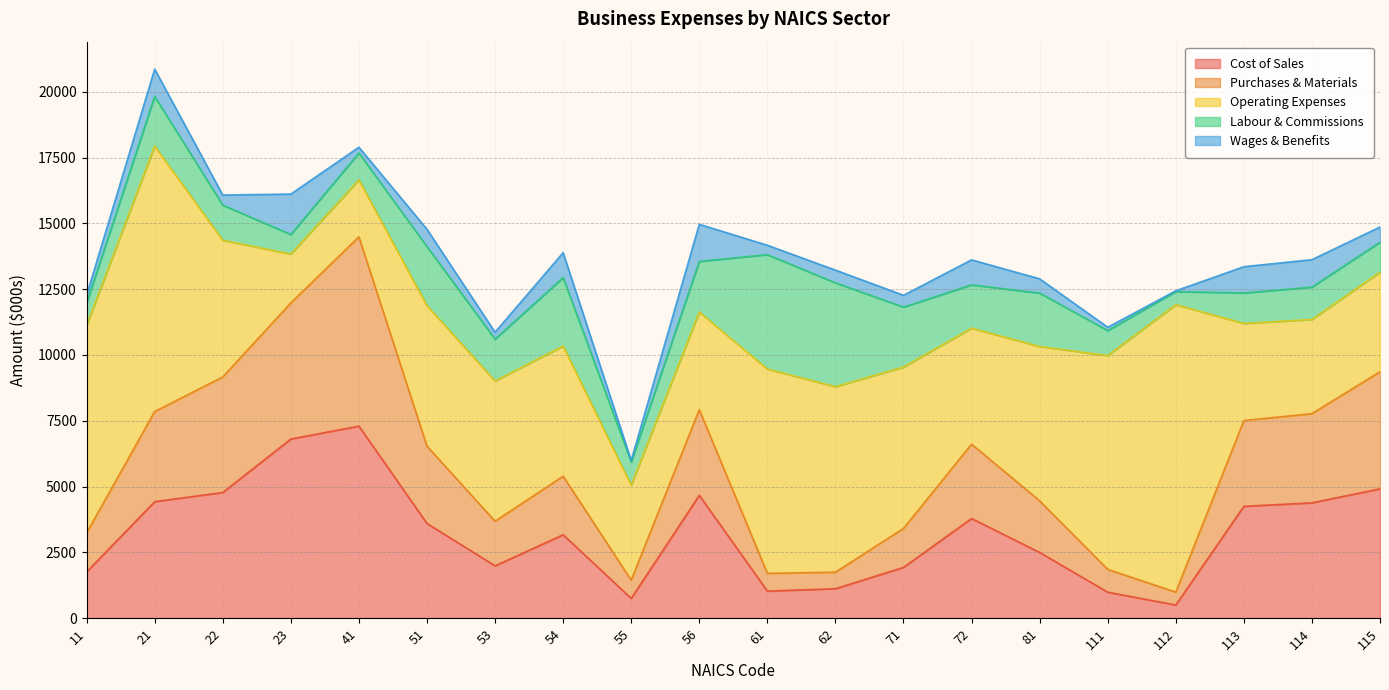

True or false: Wages & Benefits and Purchases & Materials cross at least once.

False